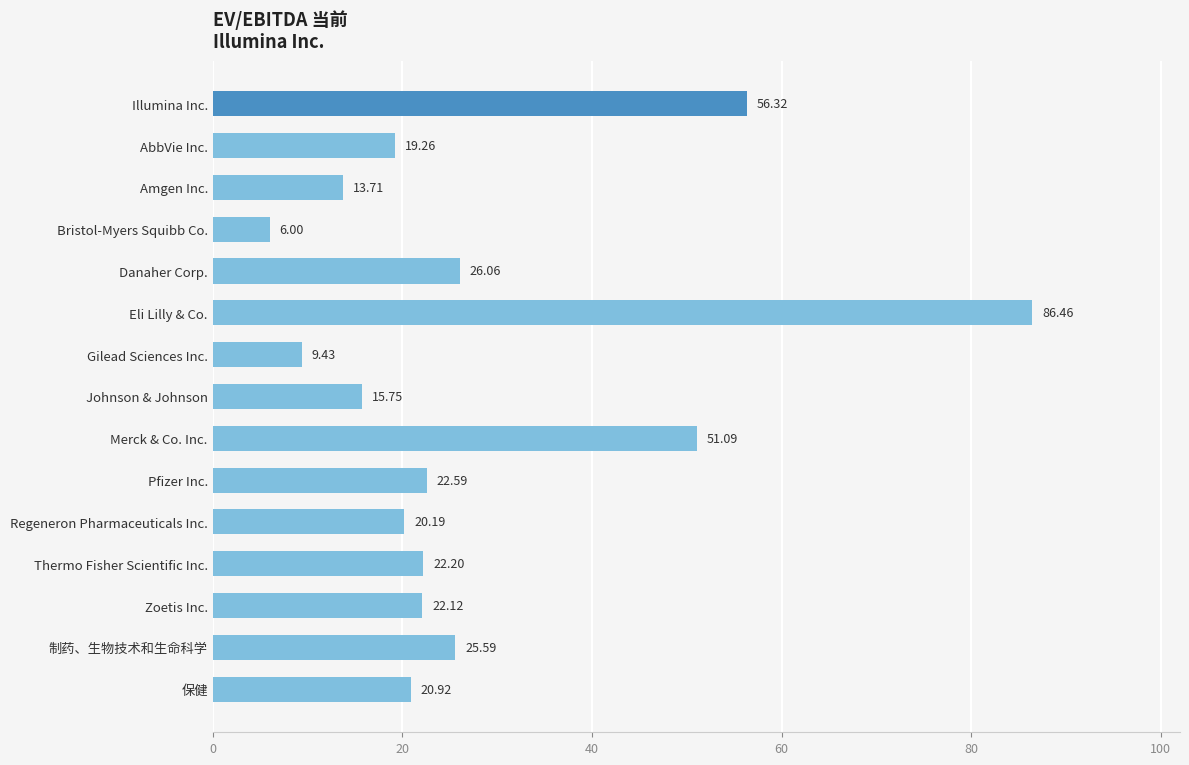

What is the change in value from AbbVie Inc. to Thermo Fisher Scientific Inc.?

+2.9